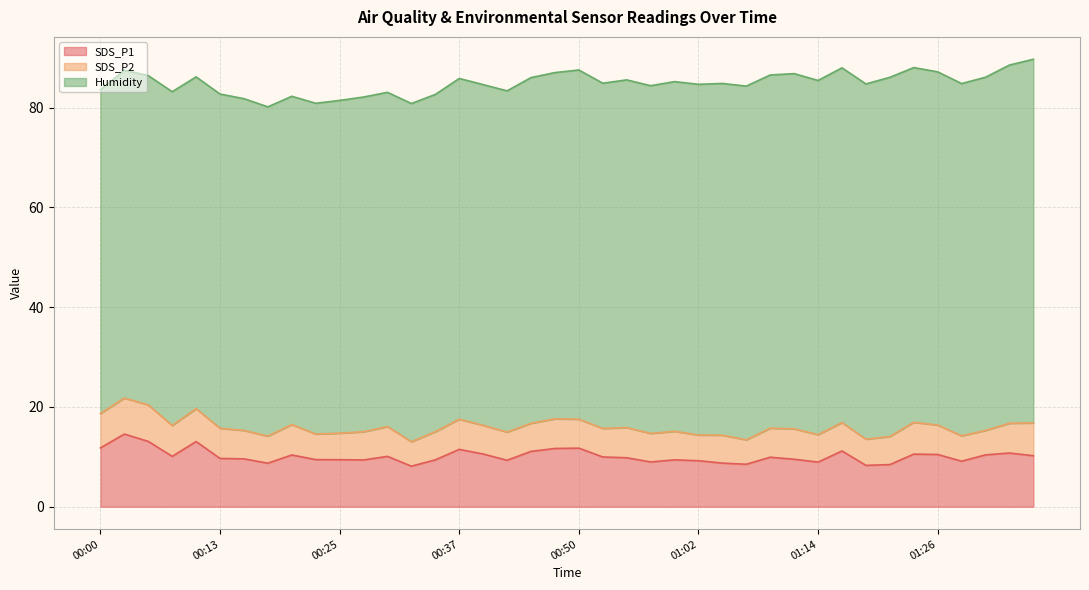

How many values in the SDS_P2 series are below 5?

3